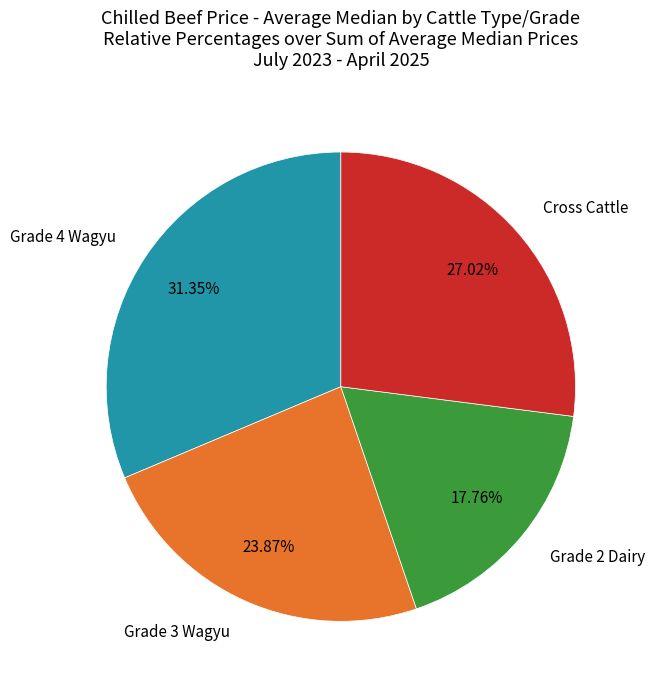

Which slice is the smallest?

Grade 2 Dairy